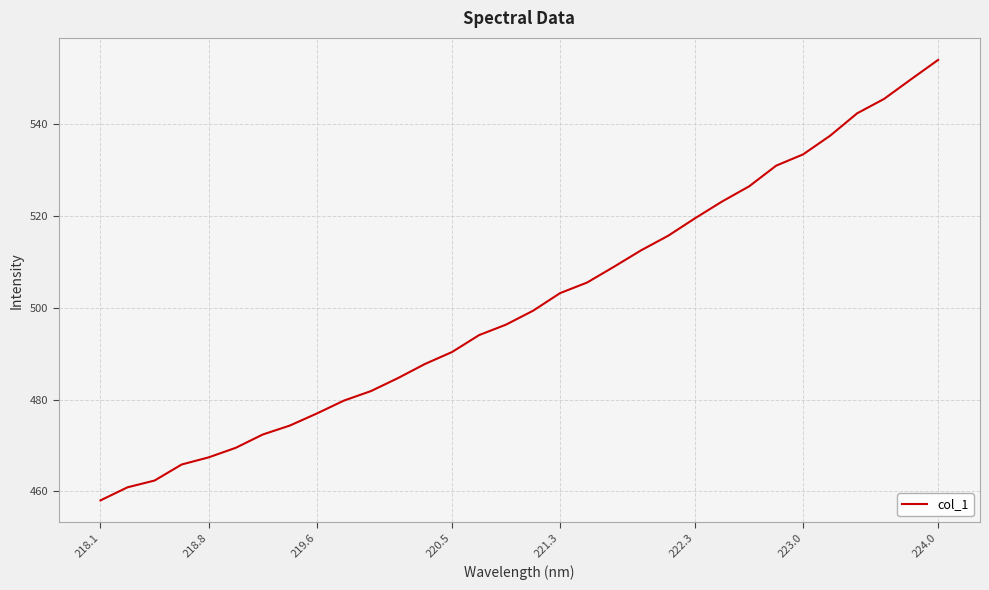

What is the greatest value displayed?

554.0